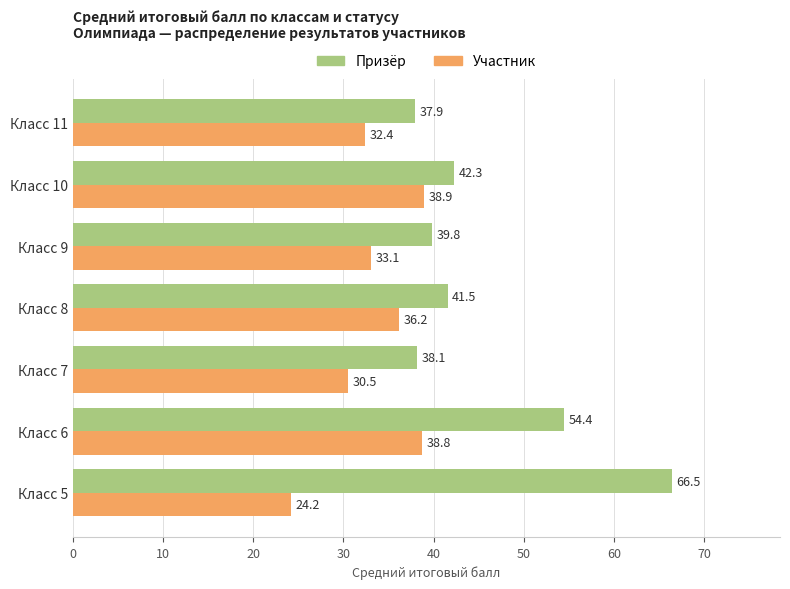

What is the highest value of the Призёр series?

66.5